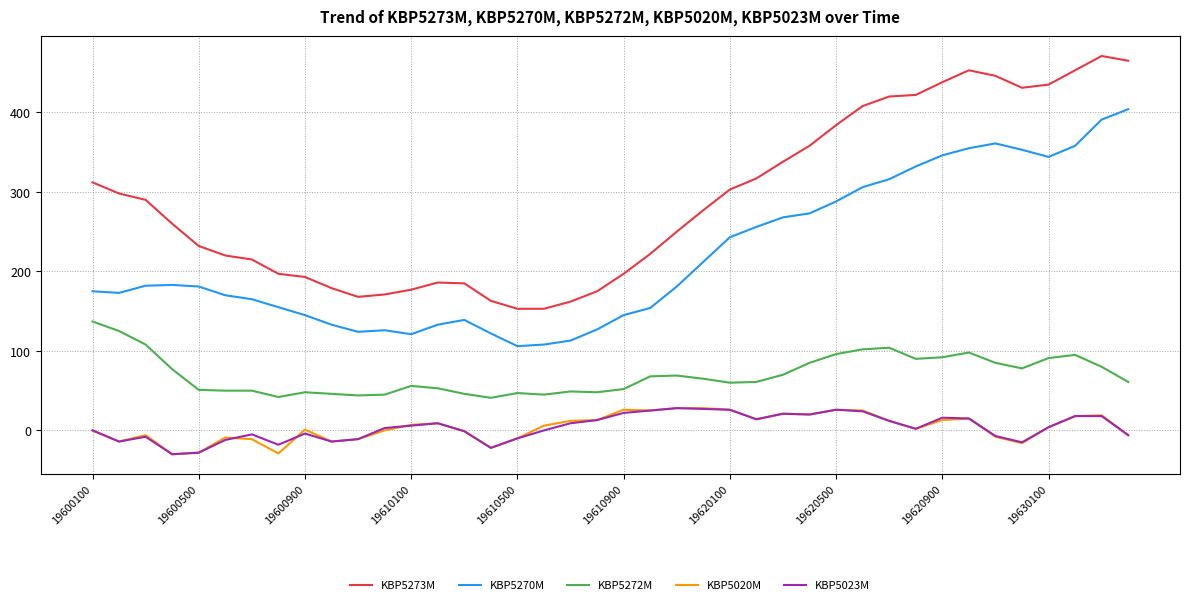

Which series has the widest spread of values?

KBP5273M